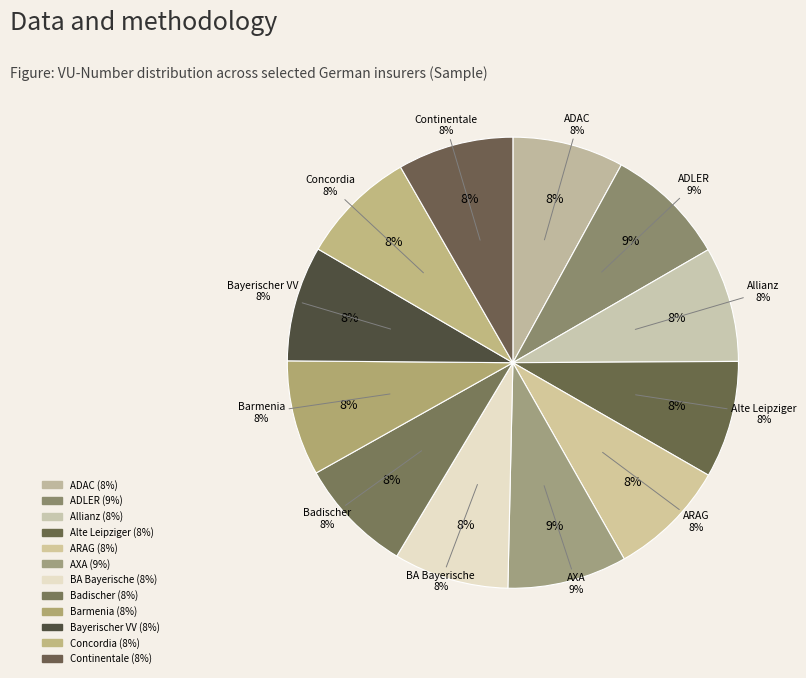

Do Bayerischer Versicherungsverband and Concordia together represent more than half of the pie?

No